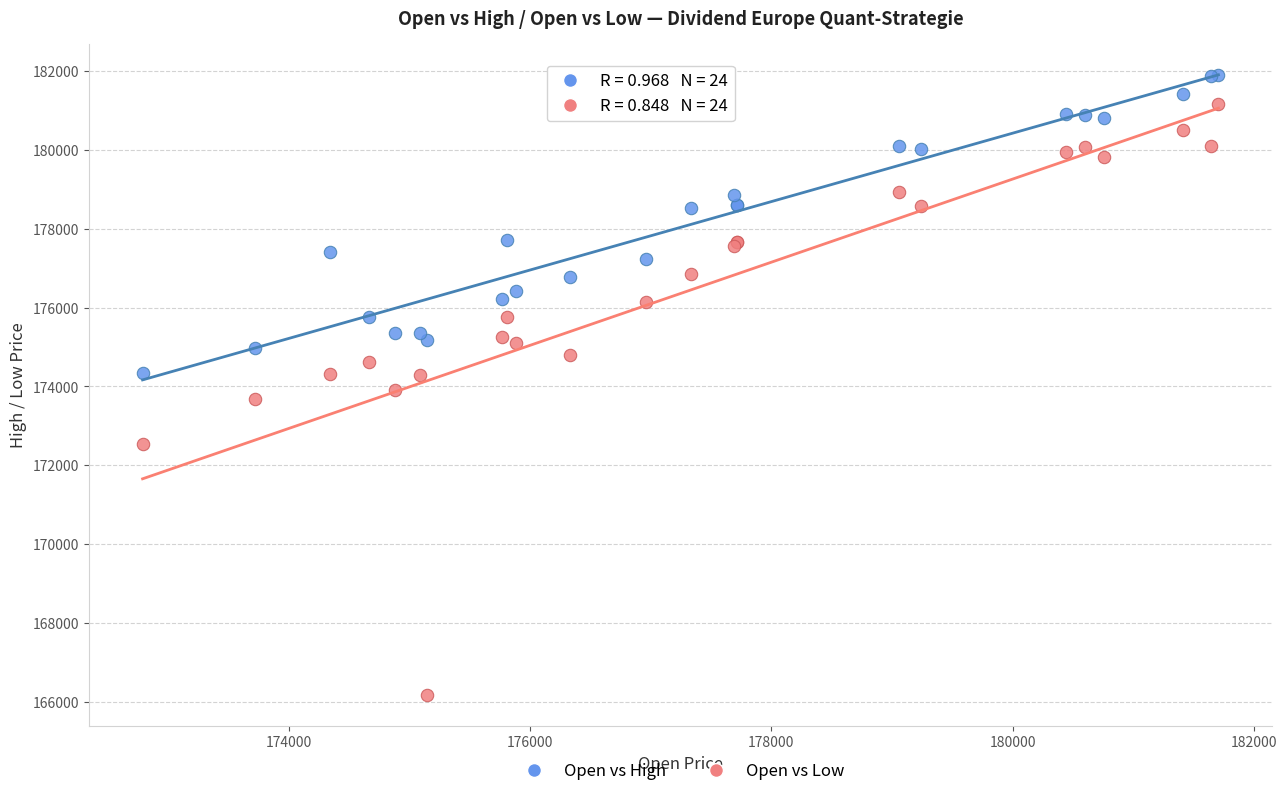

What are all the series names shown in the legend?

Open vs High, Open vs Low